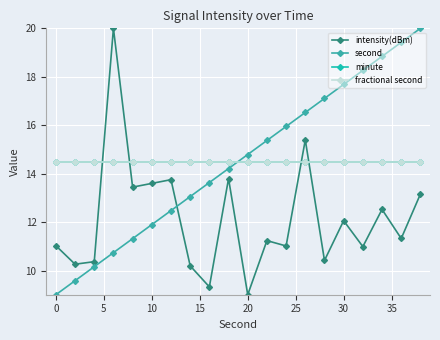

Does the chart have visible grid lines?

Yes